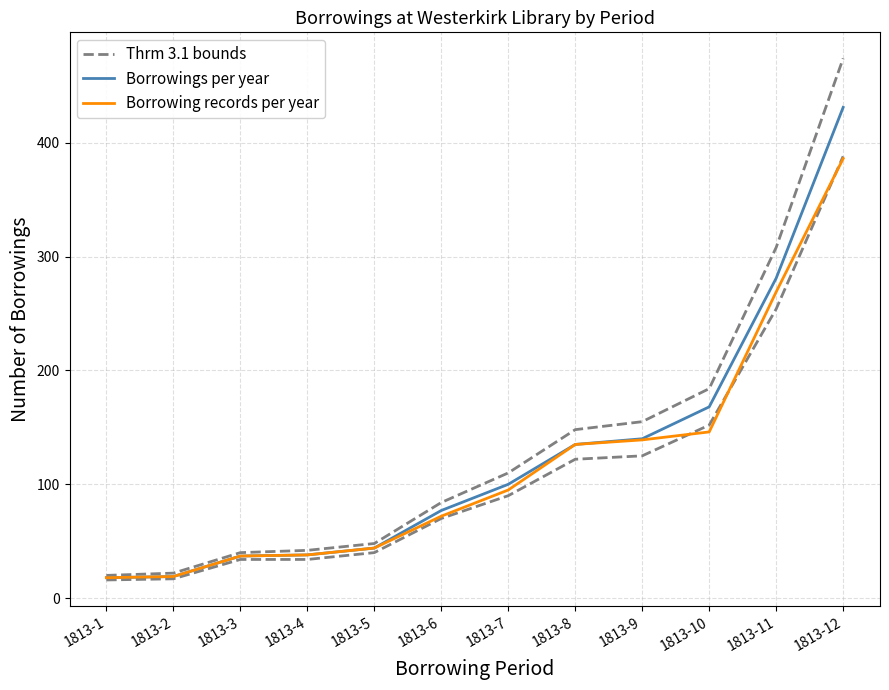

True or false: Thrm 3.1 bounds and Borrowings per year cross at least once.

False